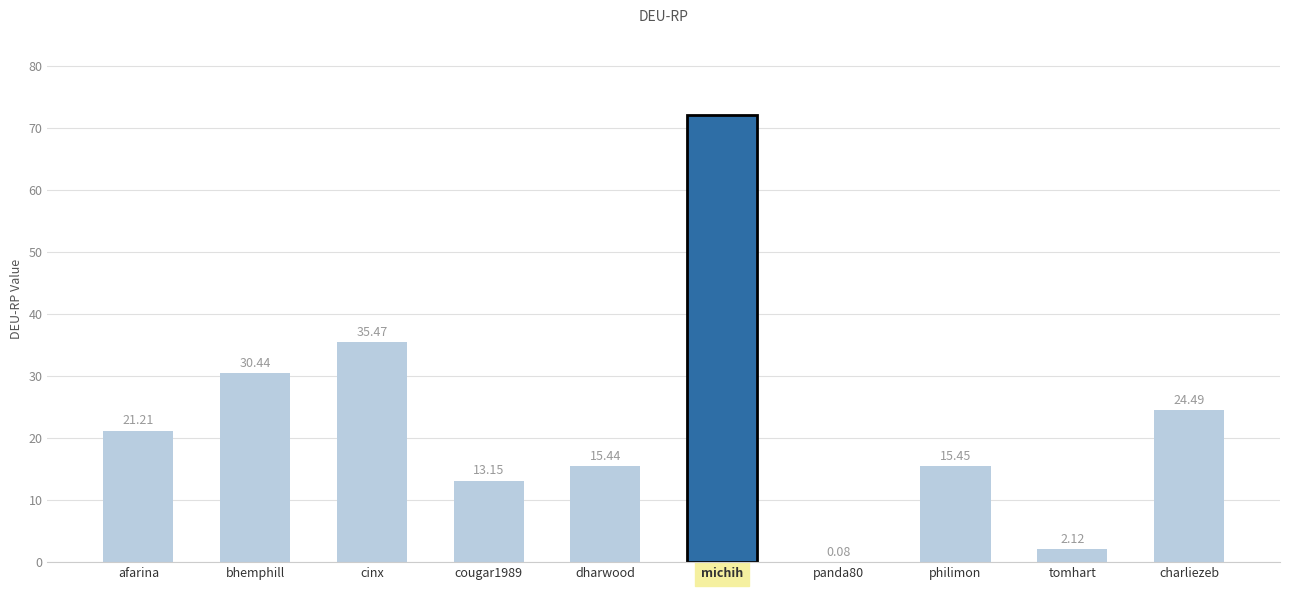

At which label is the value closest to 36?

cinx